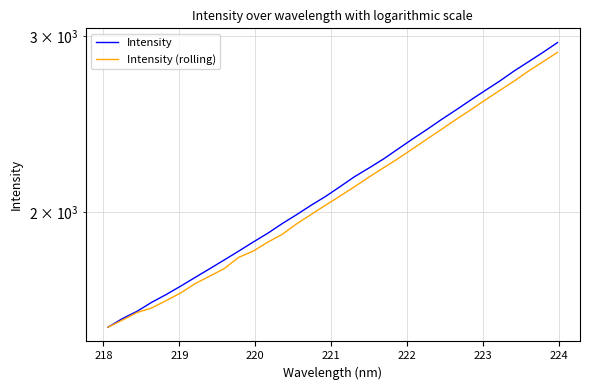

The value of Intensity (rolling) at 29 is 4751.8. True or false?

False